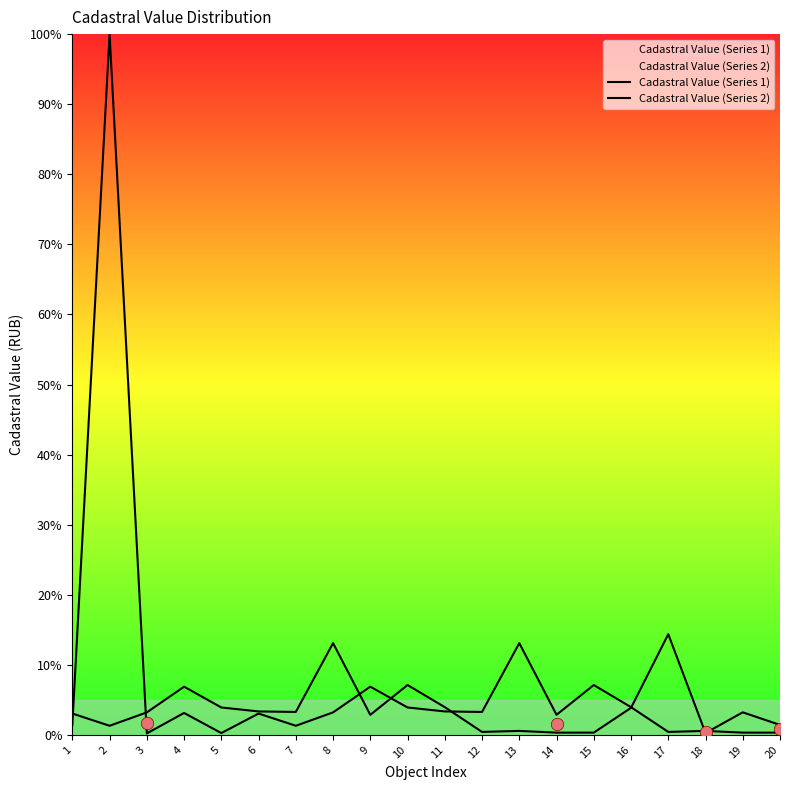

What are all the series names shown in the legend?

Cadastral Value (Series 1), Cadastral Value (Series 2)